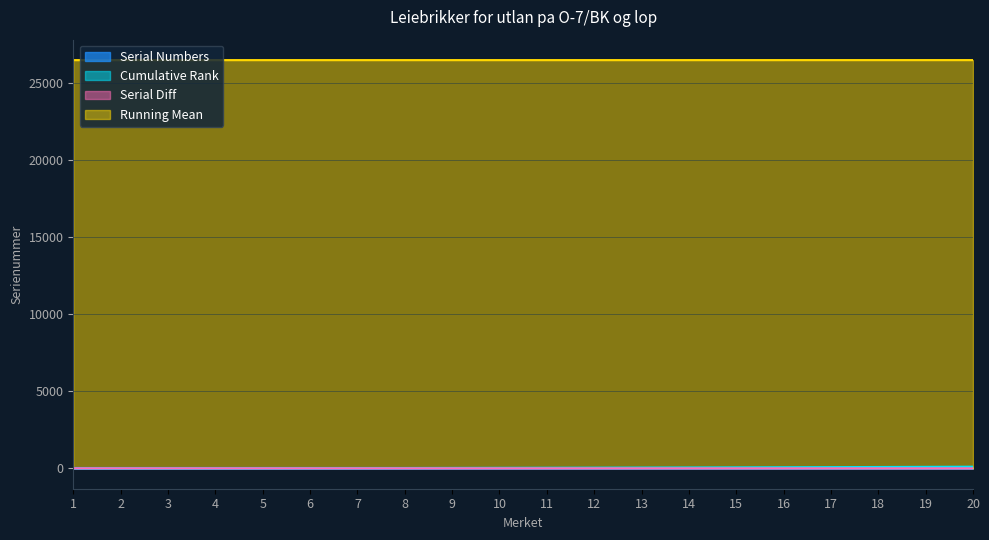

Between 20 and 3, which is larger?

20